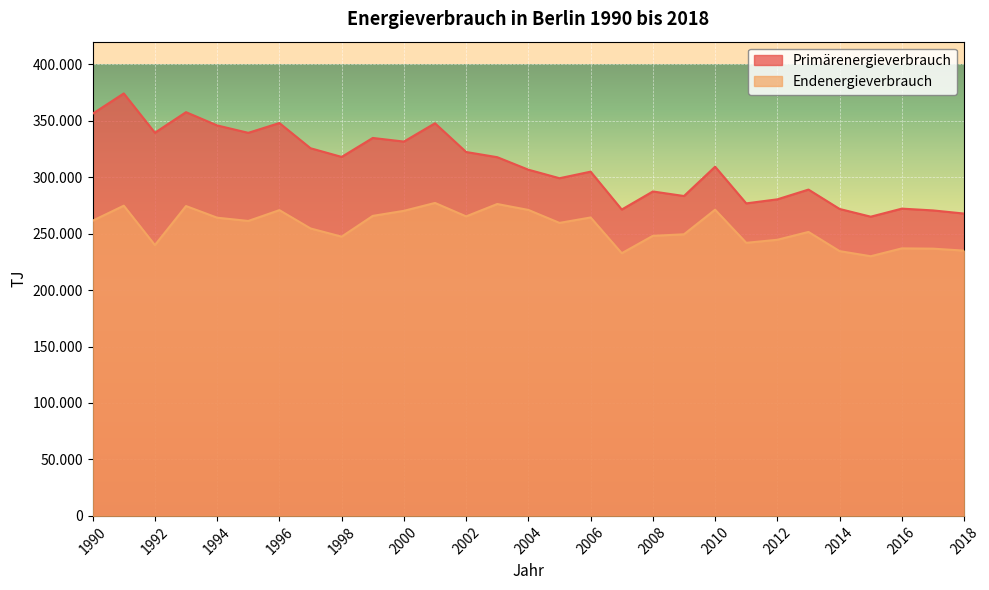

Reading right to left, what are all the values shown in this chart?

Primärenergieverbrauch: 267761.0	270556.7	272123.0	264997.8	271832.4	288998.9	280369.8	276789.5	309269.8	283301.6	287334.5	271331.9	304874.9	299067.6	306615.4	317687.1	322289.4	347727.7	331517.9	334726.4	317928.5	325628.0	347934.6	339262.0	345819.2	357565.0	339349.6	374152.5	356207.7
Endenergieverbrauch: 234923.9	236684.7	236927.0	229970.4	234489.8	251485.7	244544.2	241848.1	271172.2	249387.0	248056.4	232638.2	264301.0	259490.1	270974.4	276215.8	265273.6	277159.3	270182.9	265706.2	247306.9	254572.5	270786.6	261207.5	264112.6	274413.2	239839.5	274737.9	261434.0